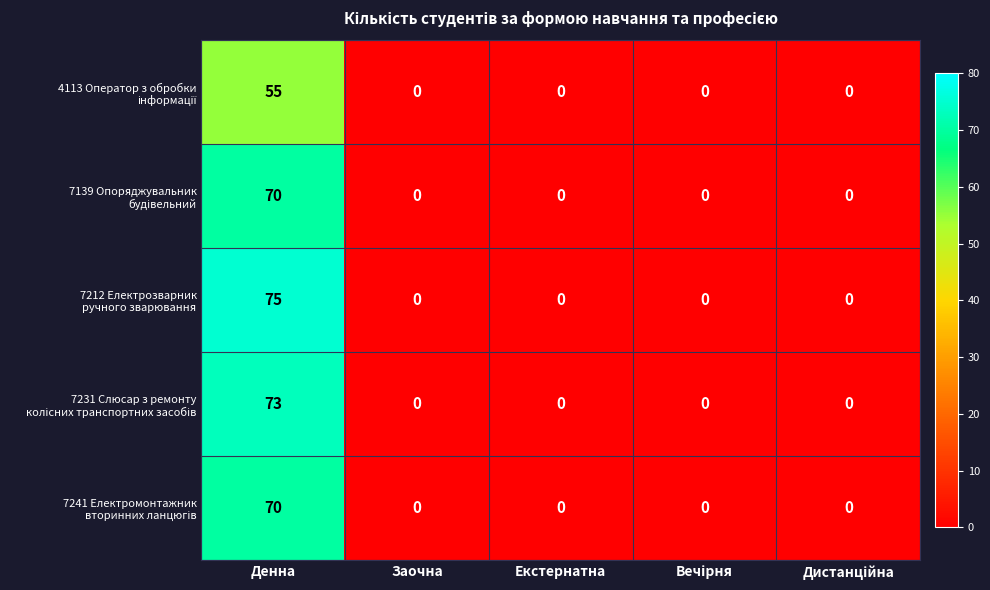

At which category does the chart reach its peak across all series?

Денна